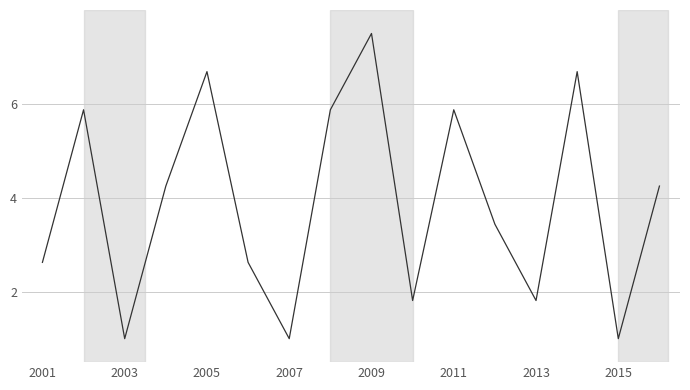

How many values are between 1 and 5?

10